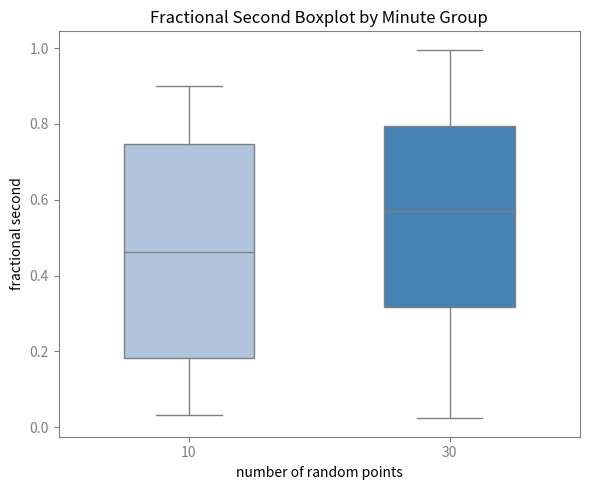

Where does the median line of the box at x = 10 sit on the y-axis? The values are not printed on the chart, so give them approximately, as read against the axis.

0.46